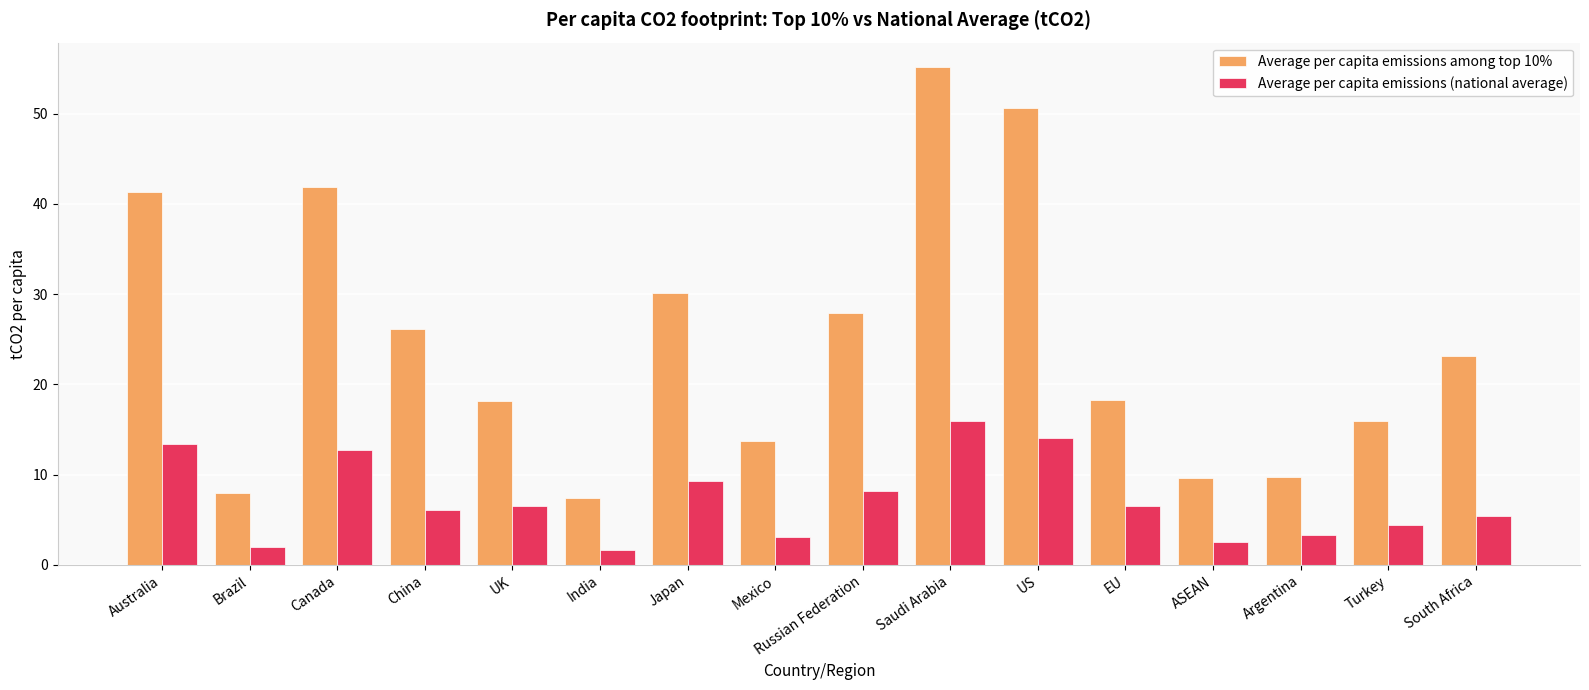

What is the total value across all series at Brazil?

9.9